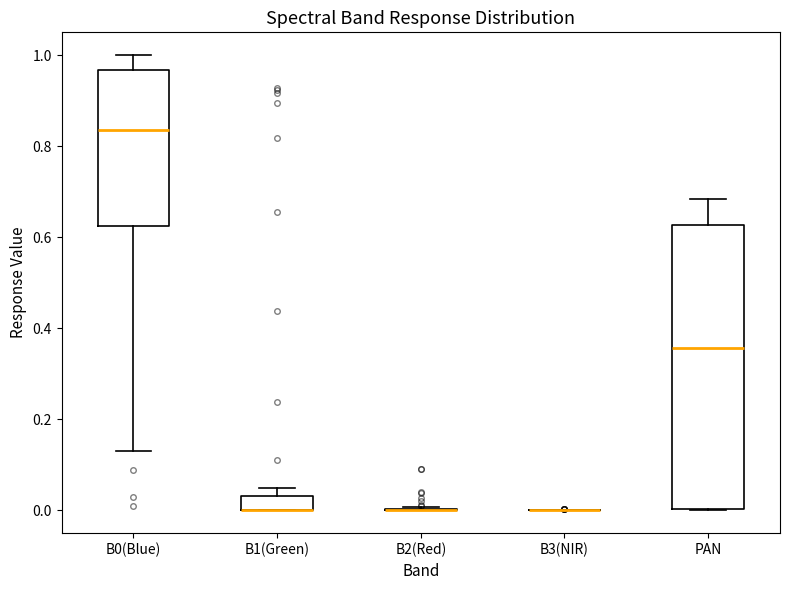

Where does the median line of the box for B0(Blue) sit on the y-axis? The values are not printed on the chart, so give them approximately, as read against the axis.

0.84